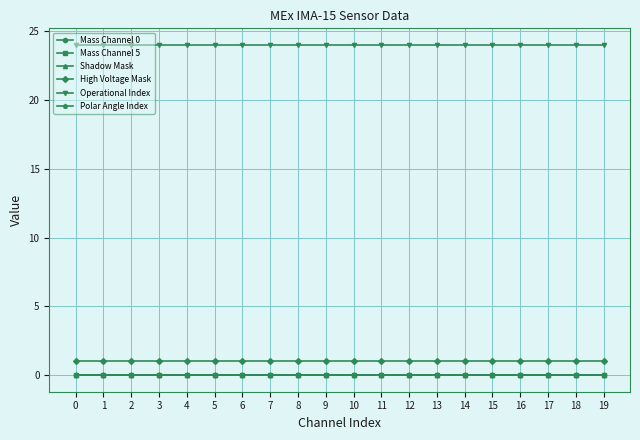

True or false: Shadow Mask and Mass Channel 5 intersect in this chart.

False